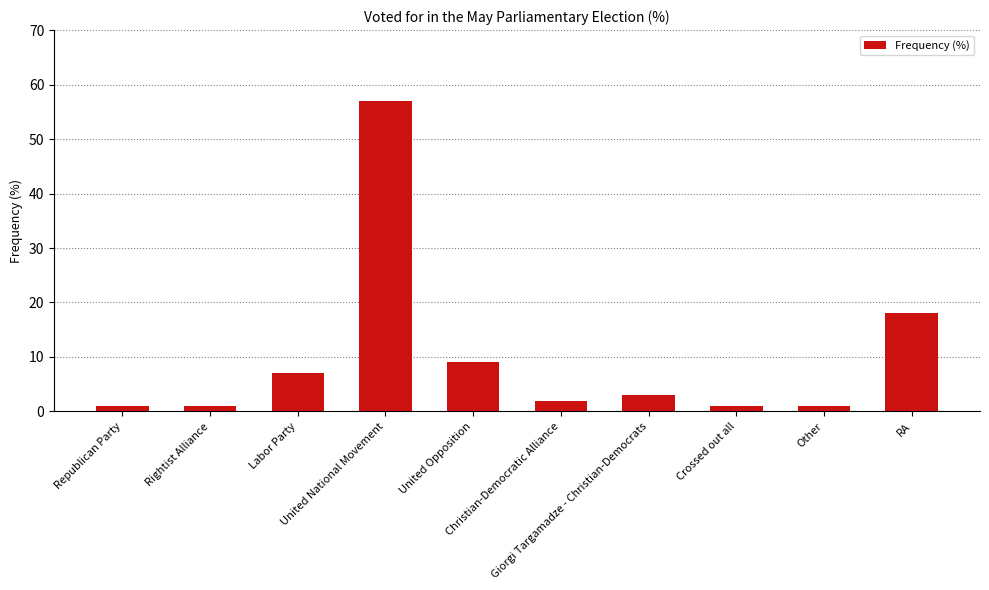

What is the value of the 10th bar from the left?

18